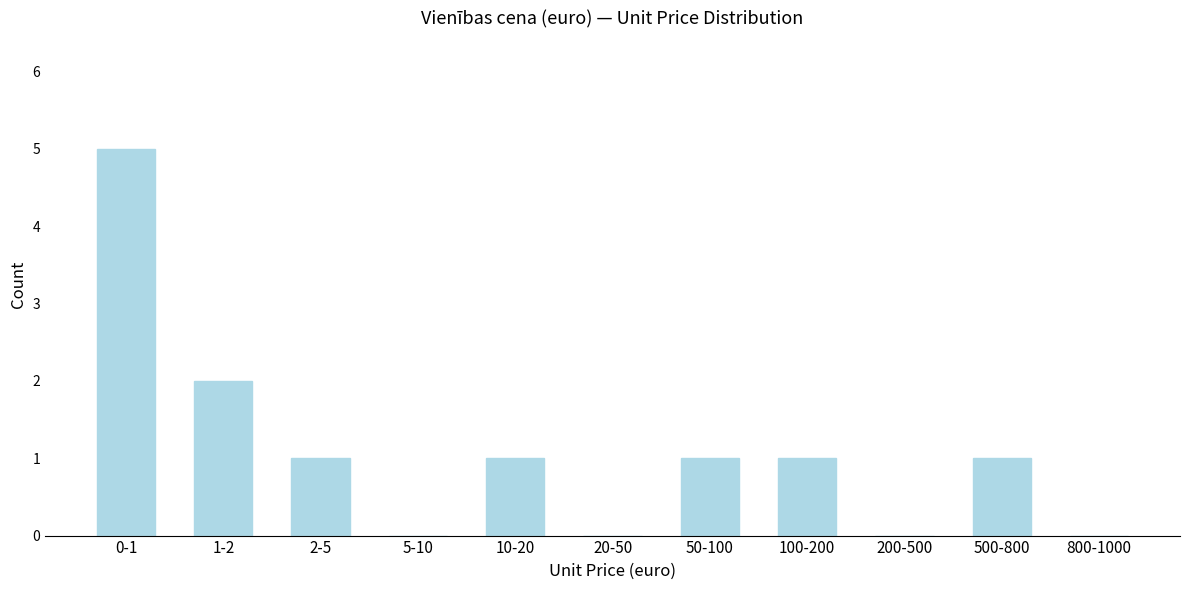

Reading left to right, transcribe all the data shown in this chart.

0-1=5	1-2=2	2-5=1	5-10=0	10-20=1	20-50=0	50-100=1	100-200=1	200-500=0	500-800=1	800-1000=0